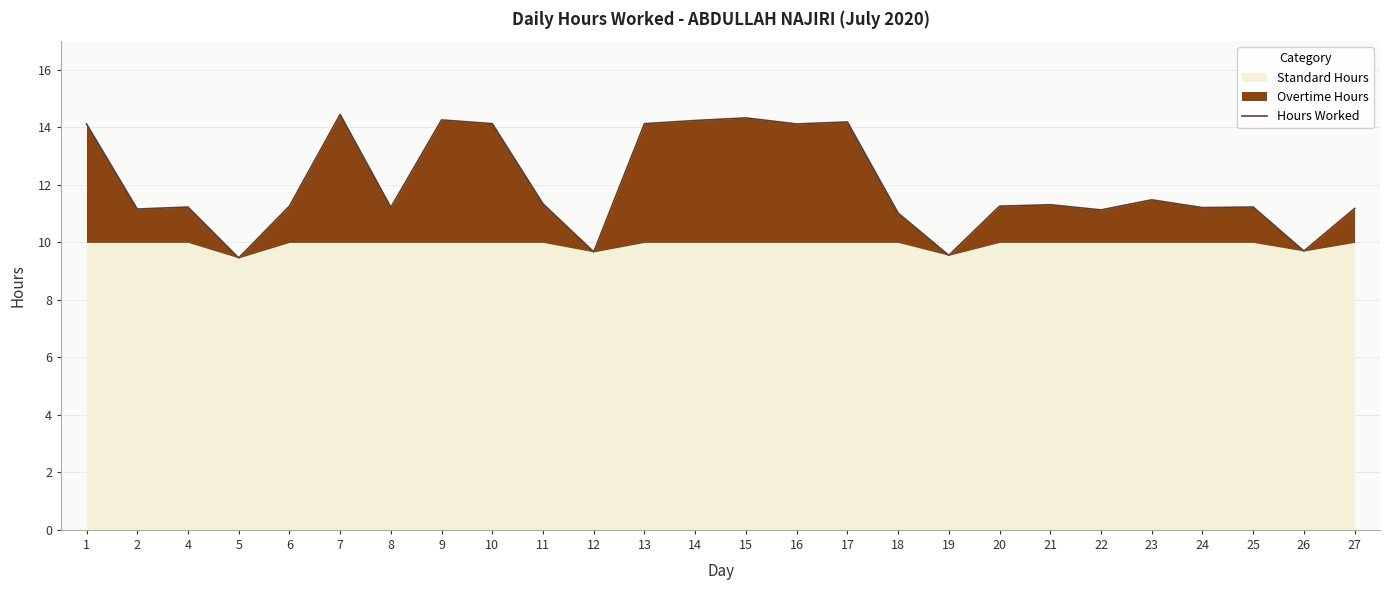

The value at 17 is 14.2. True or false?

True